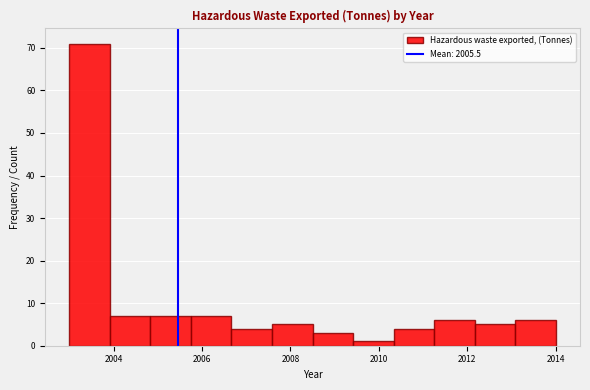

How tall is the bar that spans 2006.6 to 2007.6 on the x-axis? Neither the bar edges nor the heights are printed on the chart, so give them approximately, as read against the axes.

4